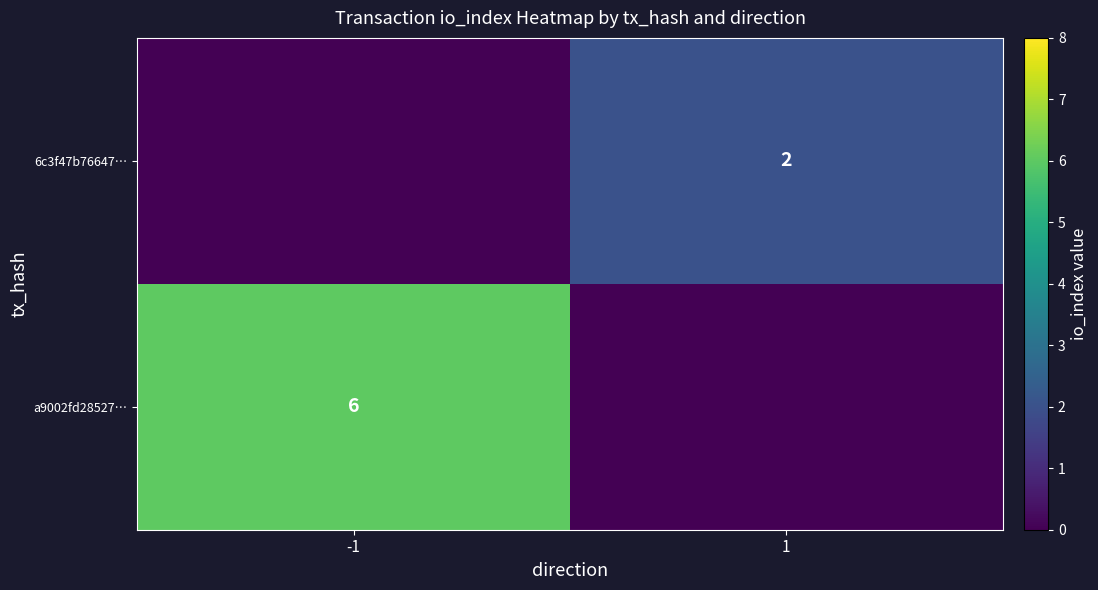

Which category has the lowest value across all series?

1